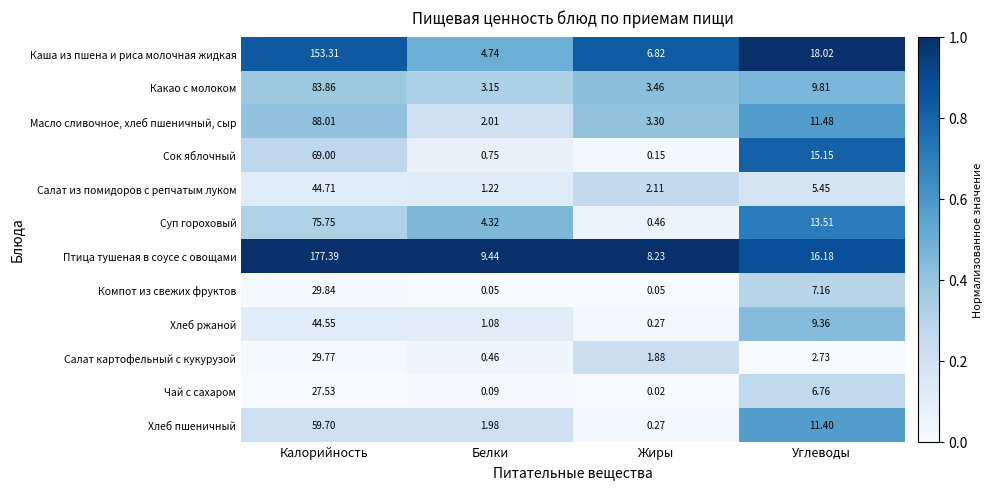

Is the value of Компот из свежих фруктов at Белки greater than the value of Чай с сахаром at Углеводы?

No